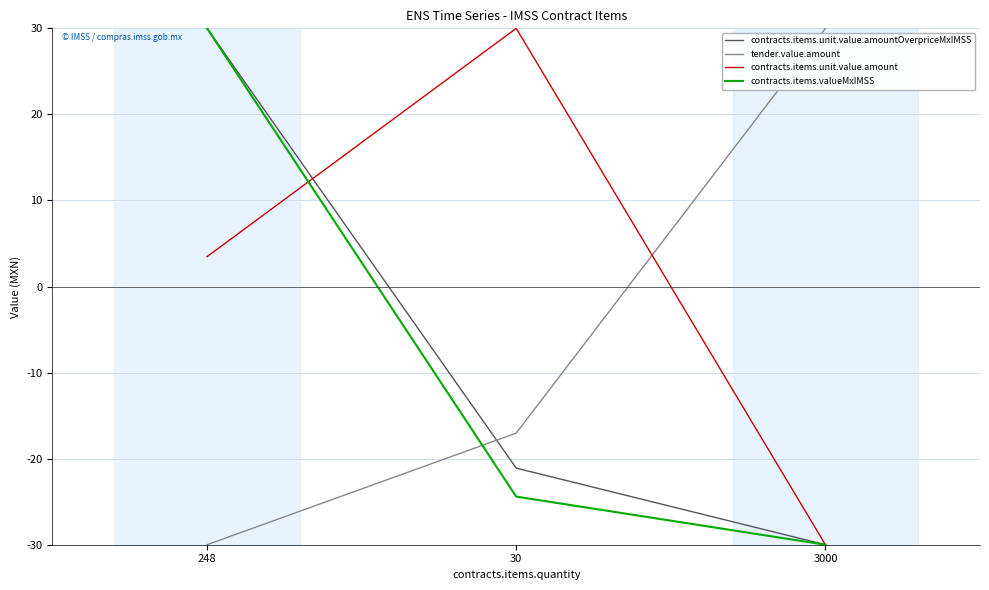

What is the maximum value shown in the chart?

30.0